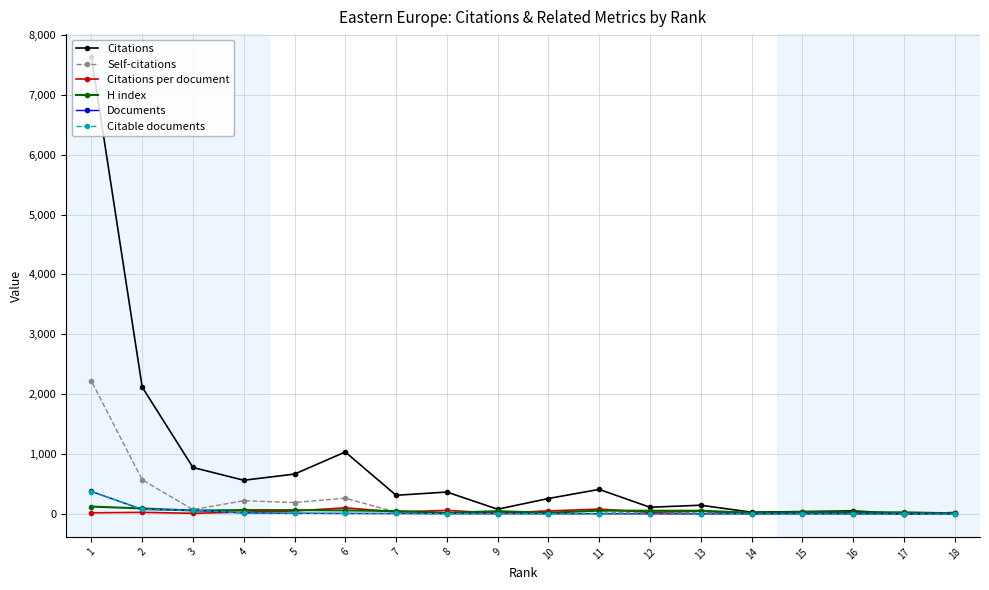

Count the number of data series in this chart.

6